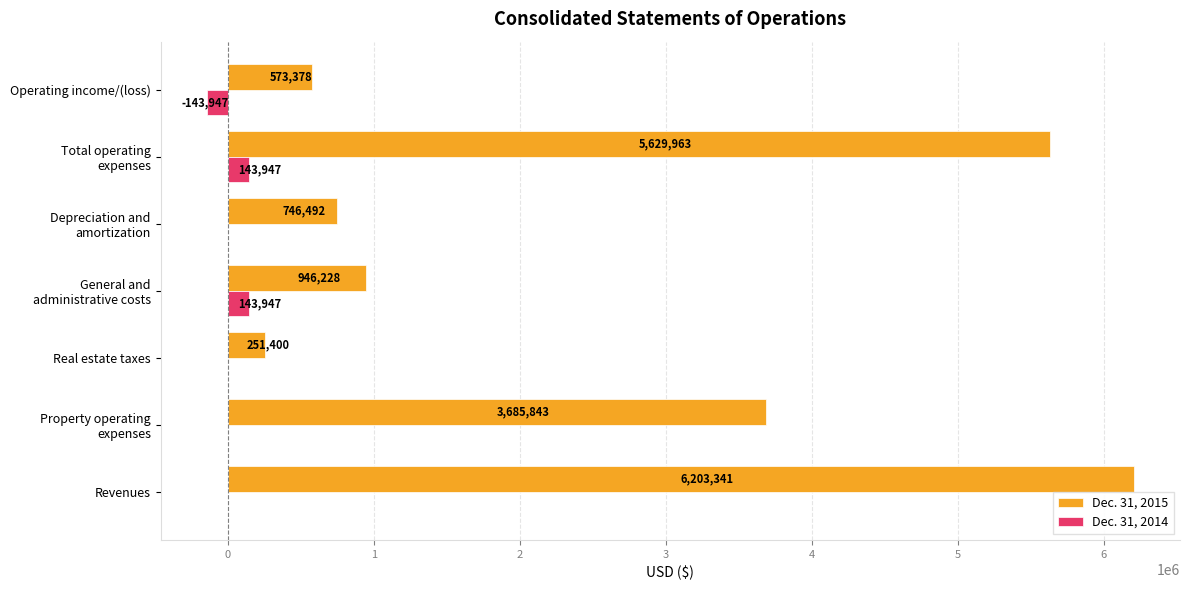

What is the approximate value of Dec. 31, 2015 at Real estate taxes, to the nearest 50?

251400